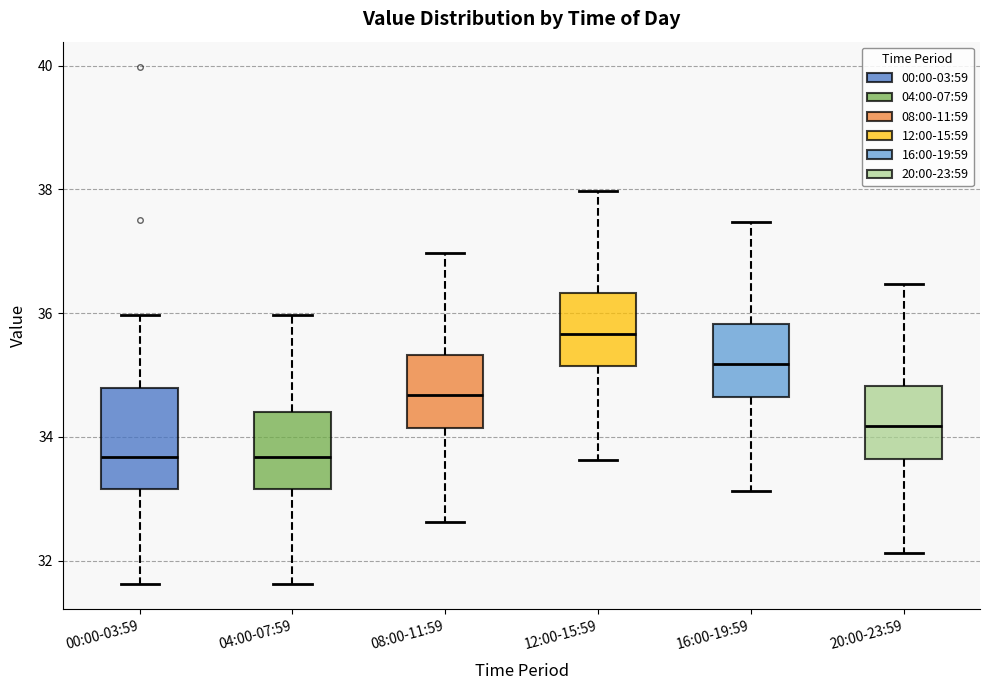

Reading left to right, transcribe this box plot: for each box, give where its median line is, the range the box spans, and where its two whiskers end, as read against the y-axis. The values are not printed on the chart, so give them approximately, as read against the axis.

00:00-03:59: median 33.6, box 33.2 to 34.8, whiskers 31.6 to 36.0
04:00-07:59: median 33.6, box 33.2 to 34.4, whiskers 31.6 to 36.0
08:00-11:59: median 34.6, box 34.2 to 35.4, whiskers 32.6 to 37.0
12:00-15:59: median 35.6, box 35.2 to 36.4, whiskers 33.6 to 38.0
16:00-19:59: median 35.2, box 34.6 to 35.8, whiskers 33.2 to 37.4
20:00-23:59: median 34.2, box 33.6 to 34.8, whiskers 32.2 to 36.4